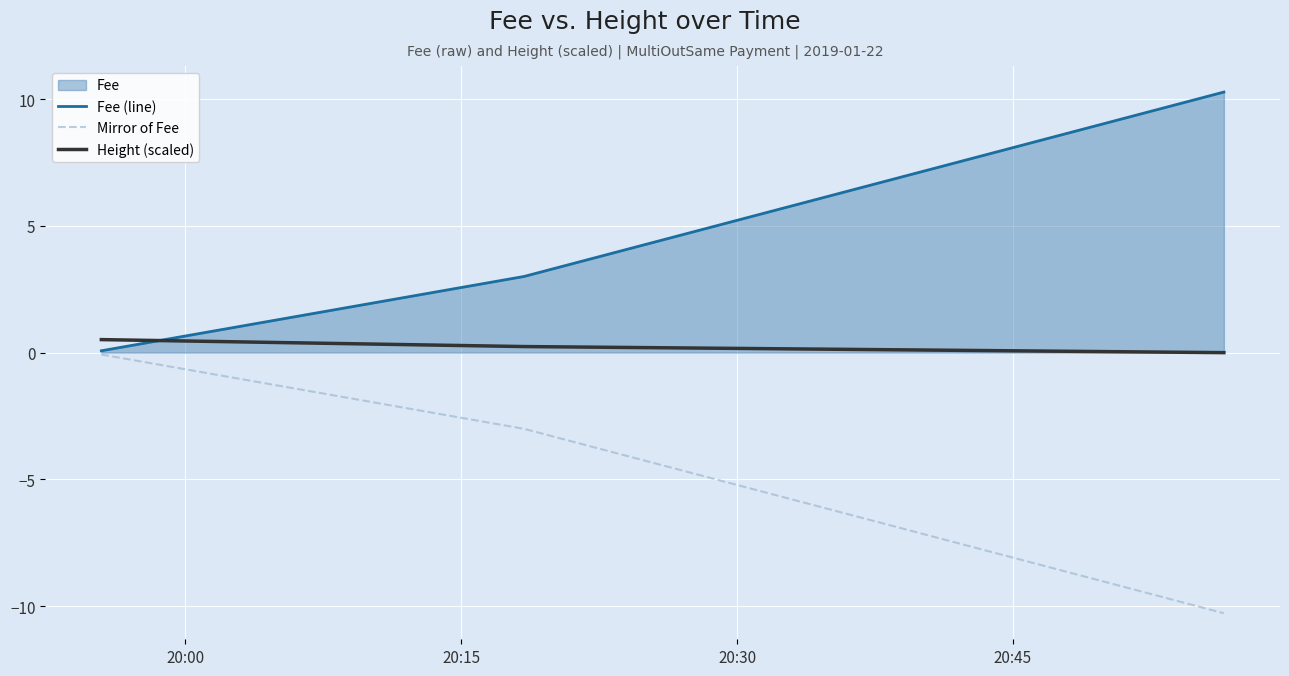

Which series has the largest total across all categories?

Fee (line)